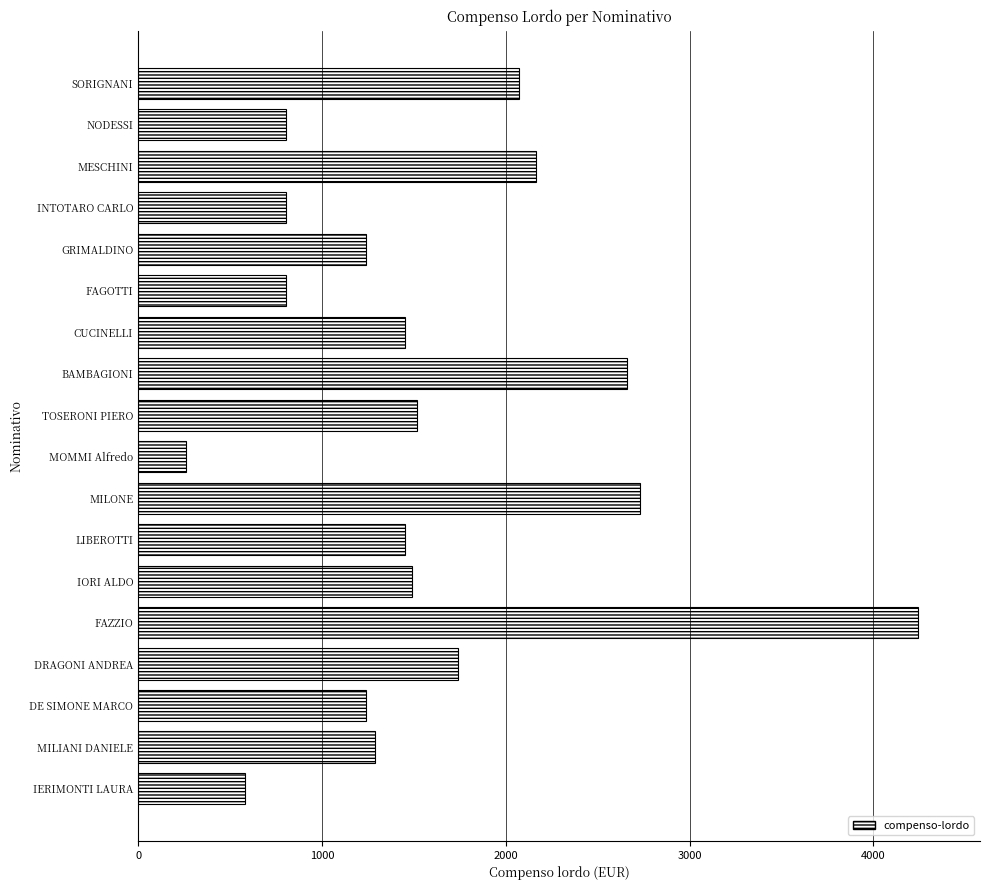

Is it true that the value at MILIANI DANIELE is 1290.3?

True